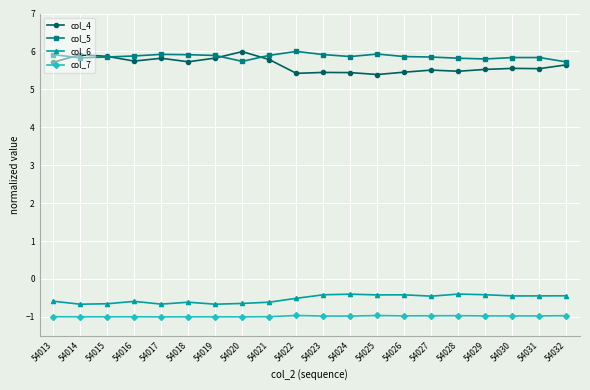

What is the minimum value shown in the chart?

-1.0